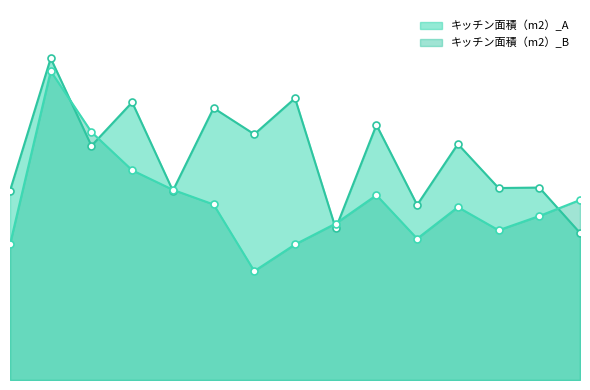

What is the difference between the maximum and minimum values in the キッチン面積（m2）_B series?

4.5